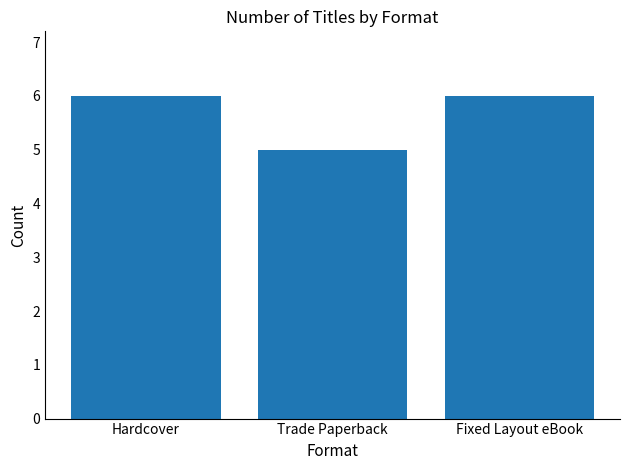

What is the label of the 1st bar from the left?

Hardcover